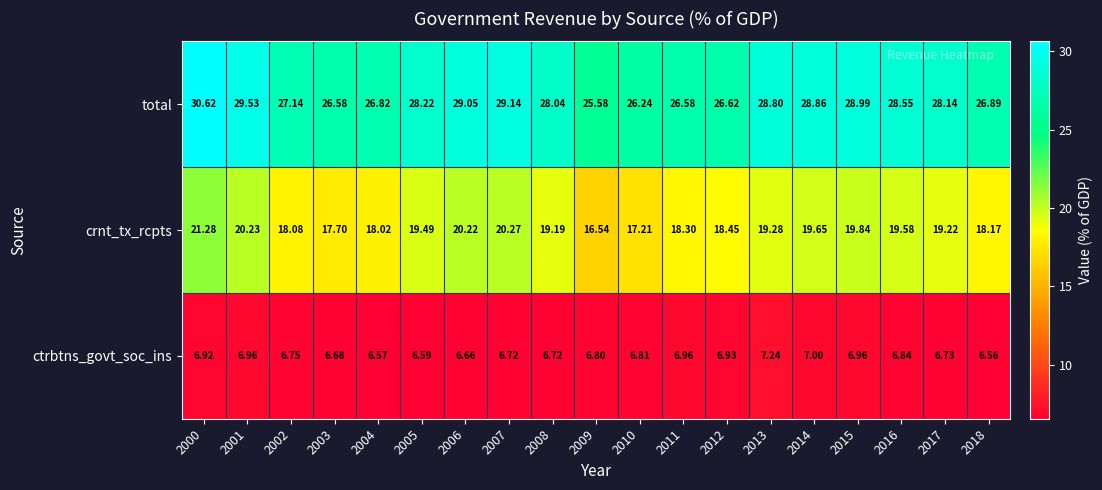

List the series in order of their overall mean, highest first.

total, crnt_tx_rcpts, ctrbtns_govt_soc_ins